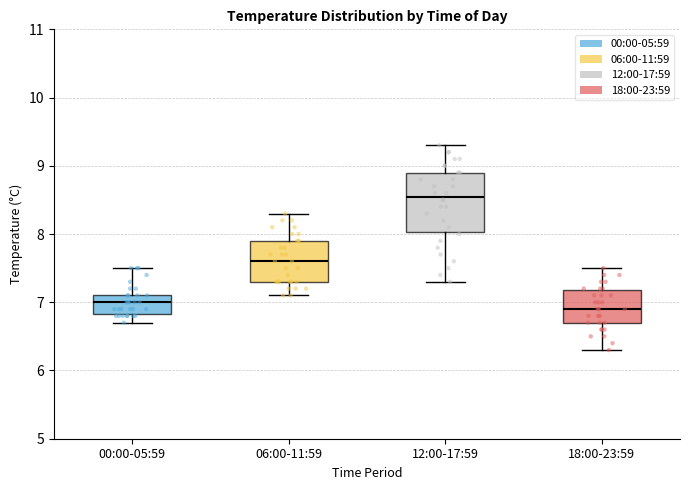

Reading left to right, read every box against the y-axis: the position of its median line, the range the box covers, and the ends of its whiskers. The values are not printed on the chart, so give them approximately, as read against the axis.

00:00-05:59: median 7.0, box 6.8 to 7.1, whiskers 6.7 to 7.5
06:00-11:59: median 7.6, box 7.3 to 7.9, whiskers 7.1 to 8.3
12:00-17:59: median 8.6, box 8.0 to 8.9, whiskers 7.3 to 9.3
18:00-23:59: median 6.9, box 6.7 to 7.2, whiskers 6.3 to 7.5